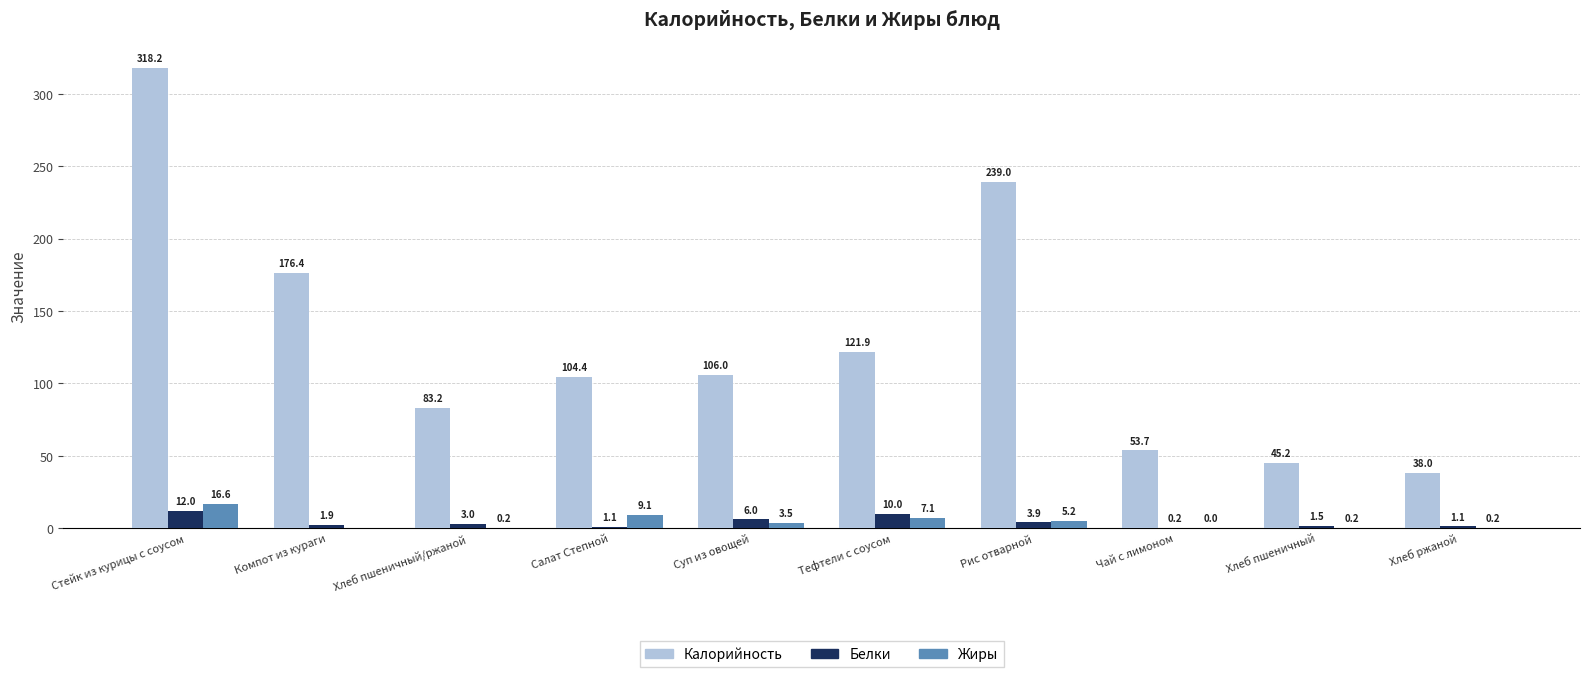

Count the number of data series in this chart.

3